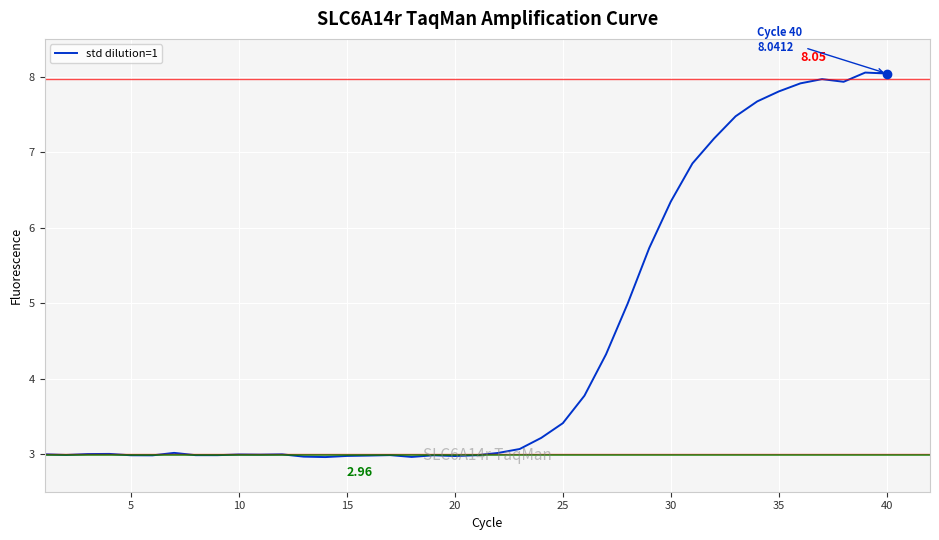

What is the average value?

4.4